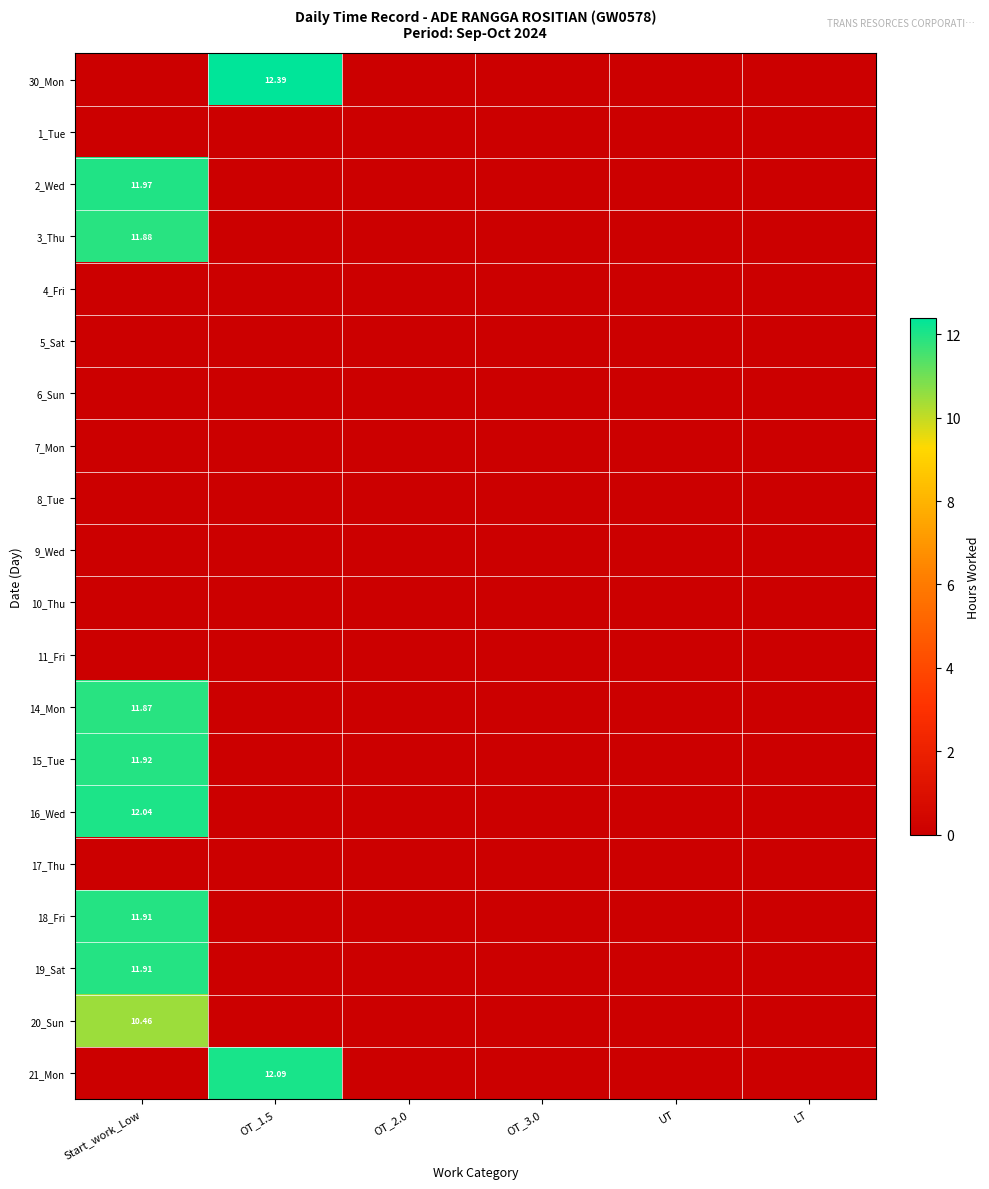

True or false: 7_Mon has a value of 0.0 at OT_1.5.

True